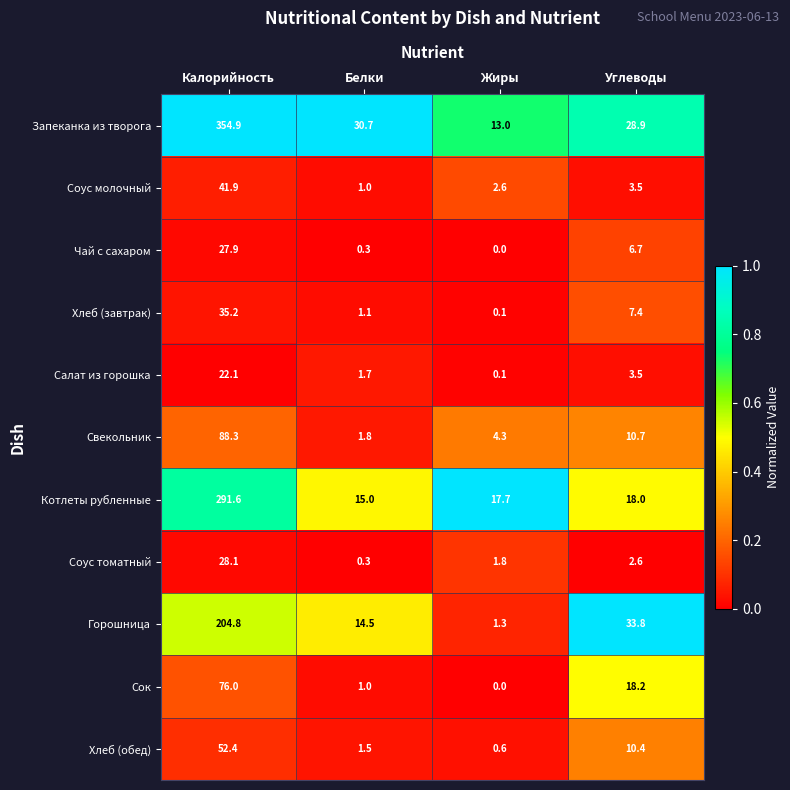

At which label does Хлеб (завтрак) reach its minimum?

Жиры